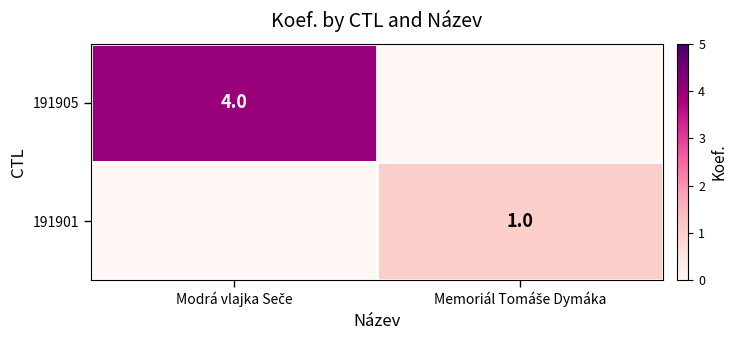

List the series in order of their overall mean, lowest first.

191901, 191905